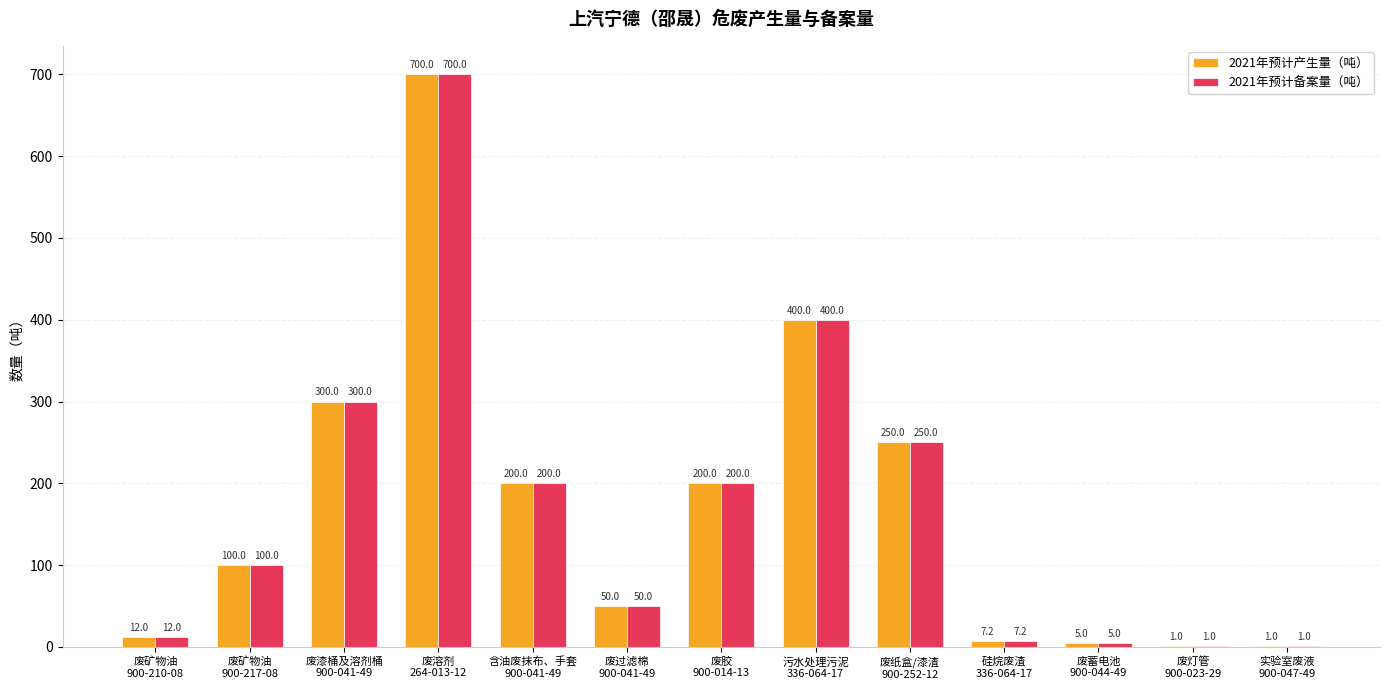

Reading left to right, transcribe all the data shown in this chart.

2021年预计产生量（吨）: 12.0	100.0	300.0	700.0	200.0	50.0	200.0	400.0	250.0	7.2	5.0	1.0	1.0
2021年预计备案量（吨）: 12.0	100.0	300.0	700.0	200.0	50.0	200.0	400.0	250.0	7.2	5.0	1.0	1.0